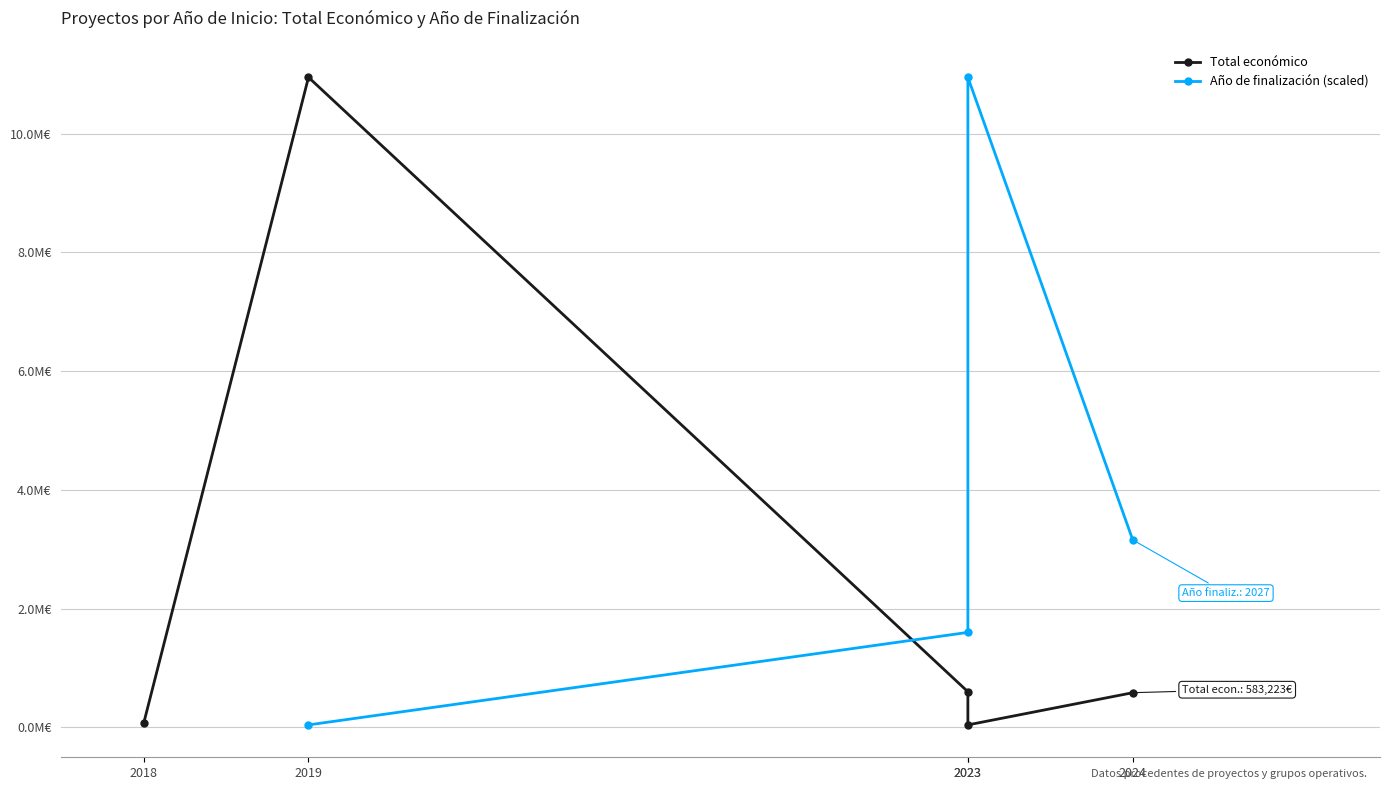

List the series in order of their peak value, lowest first.

Total económico, Año de finalización (scaled)